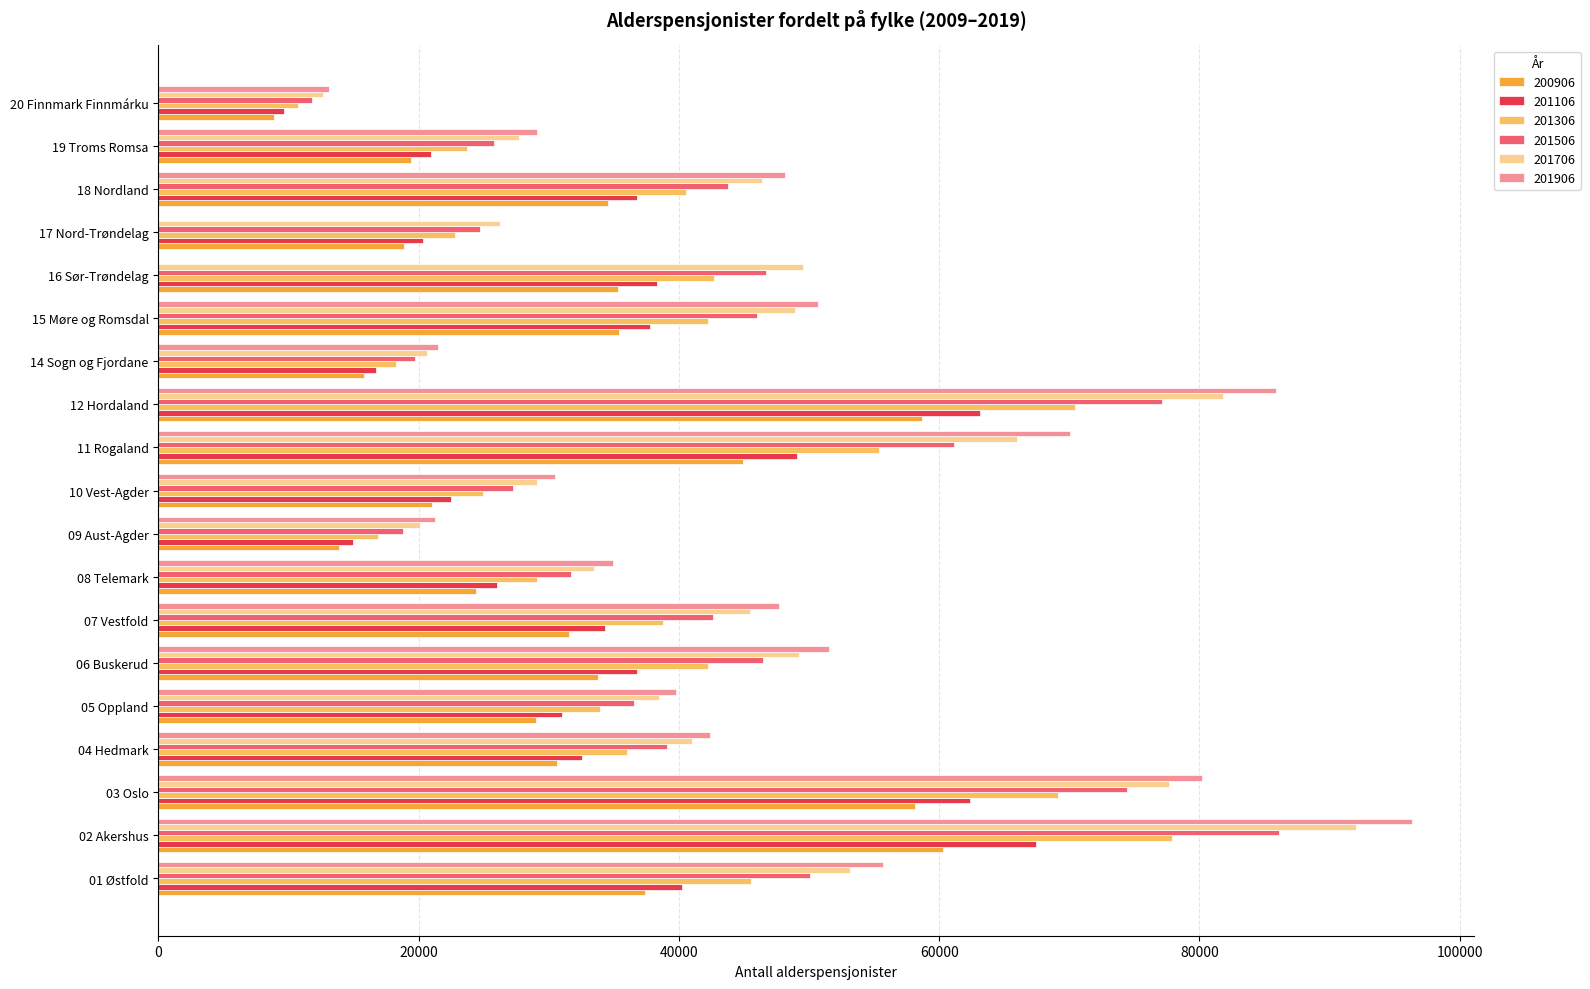

At which category is the sum across all series the highest?

02 Akershus